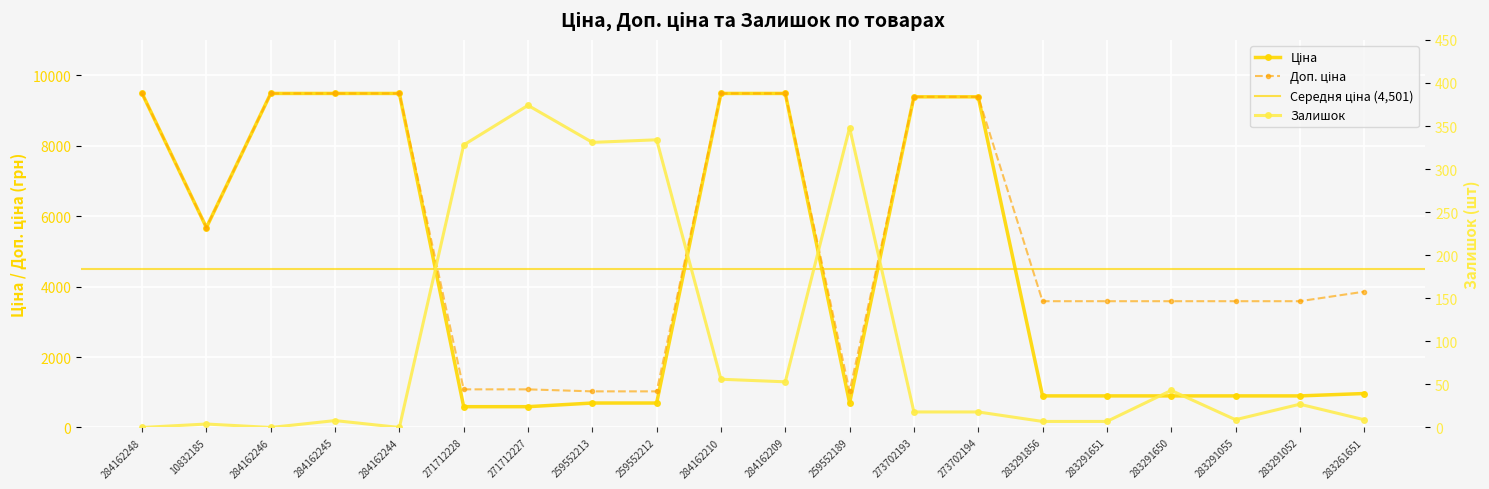

At which category does the chart reach its minimum across all series?

284162248